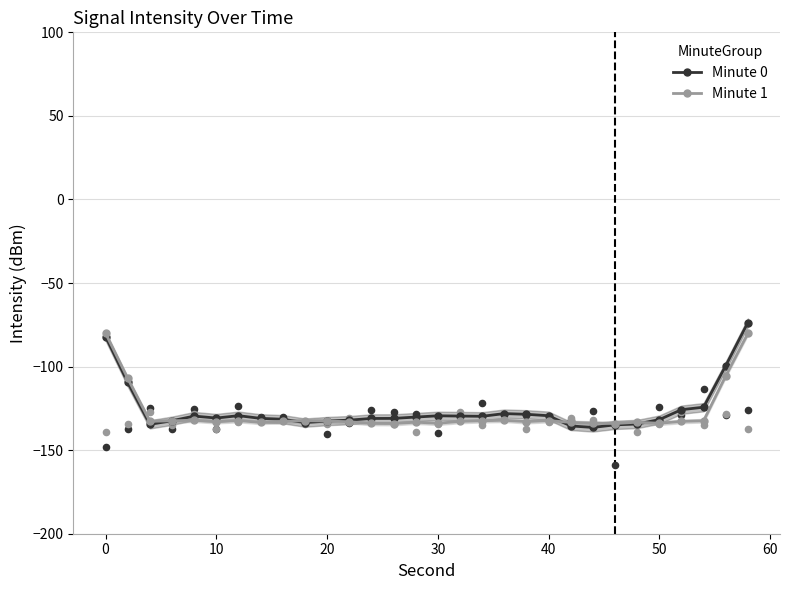

Which series reaches the maximum Y coordinate?

Minute 0